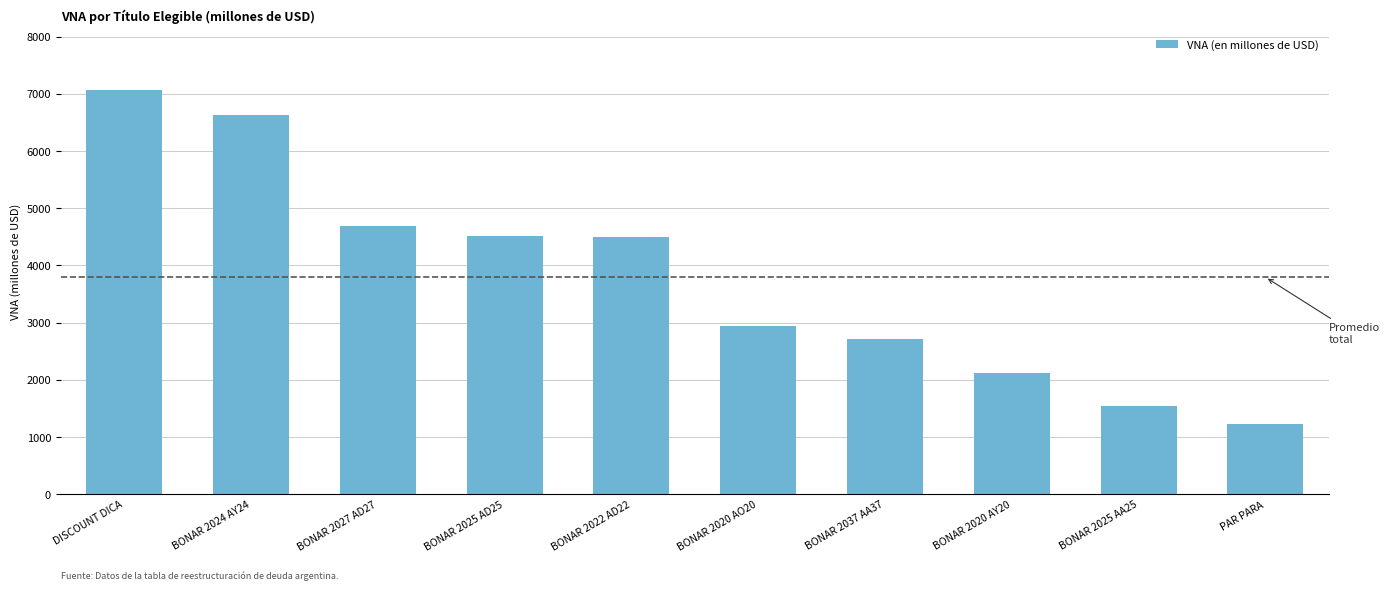

At which label does the data first exceed 4497?

DISCOUNT DICA